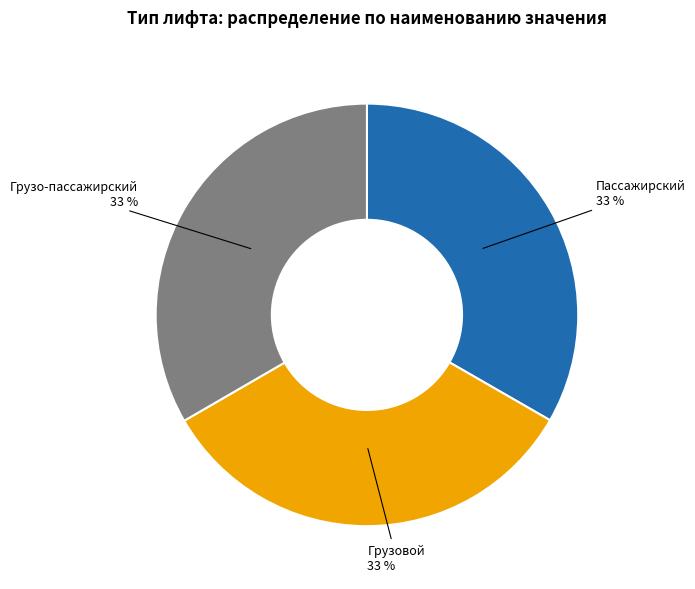

Is there any slice that represents more than half of the pie?

No